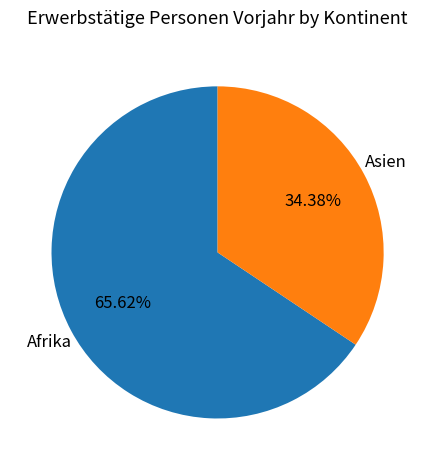

How many slices are in this pie chart?

2